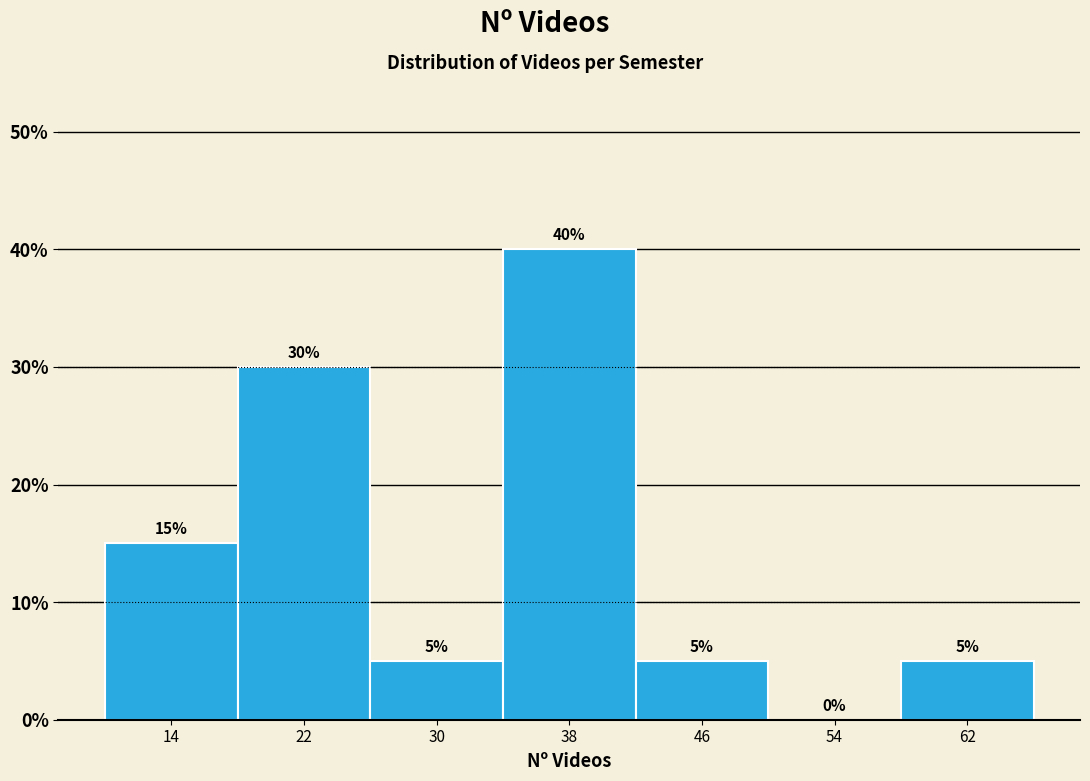

Reading left to right, list all the values displayed in this chart.

14=15	22=30	30=5	38=40	46=5	54=0	62=5